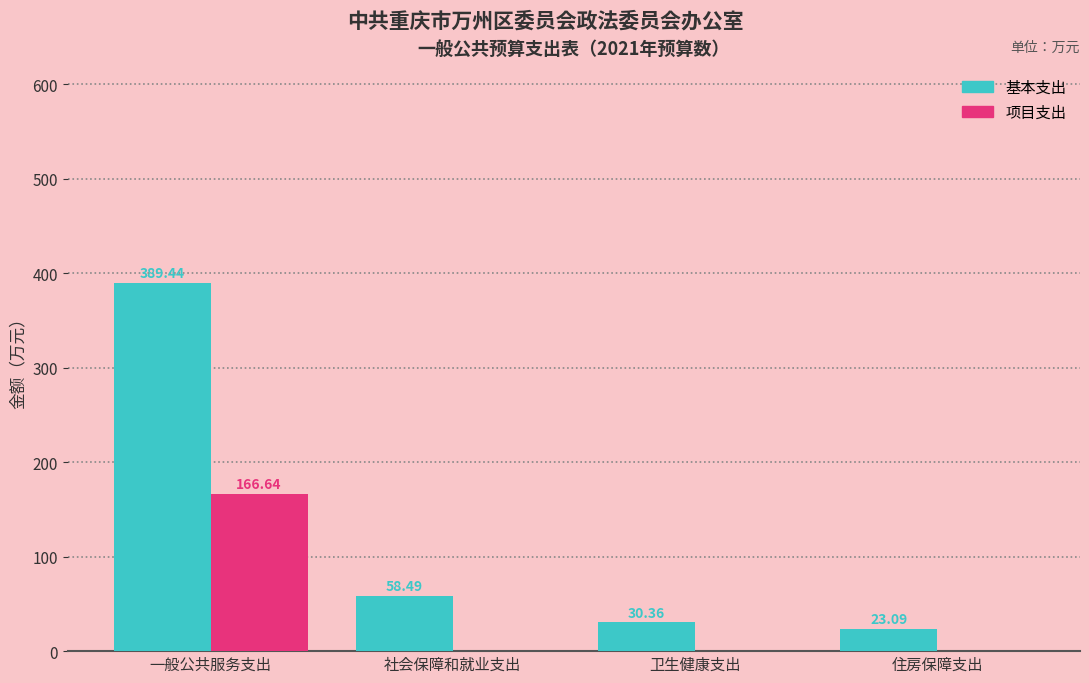

Between 社会保障和就业支出 and 住房保障支出, which series saw the biggest shift?

基本支出